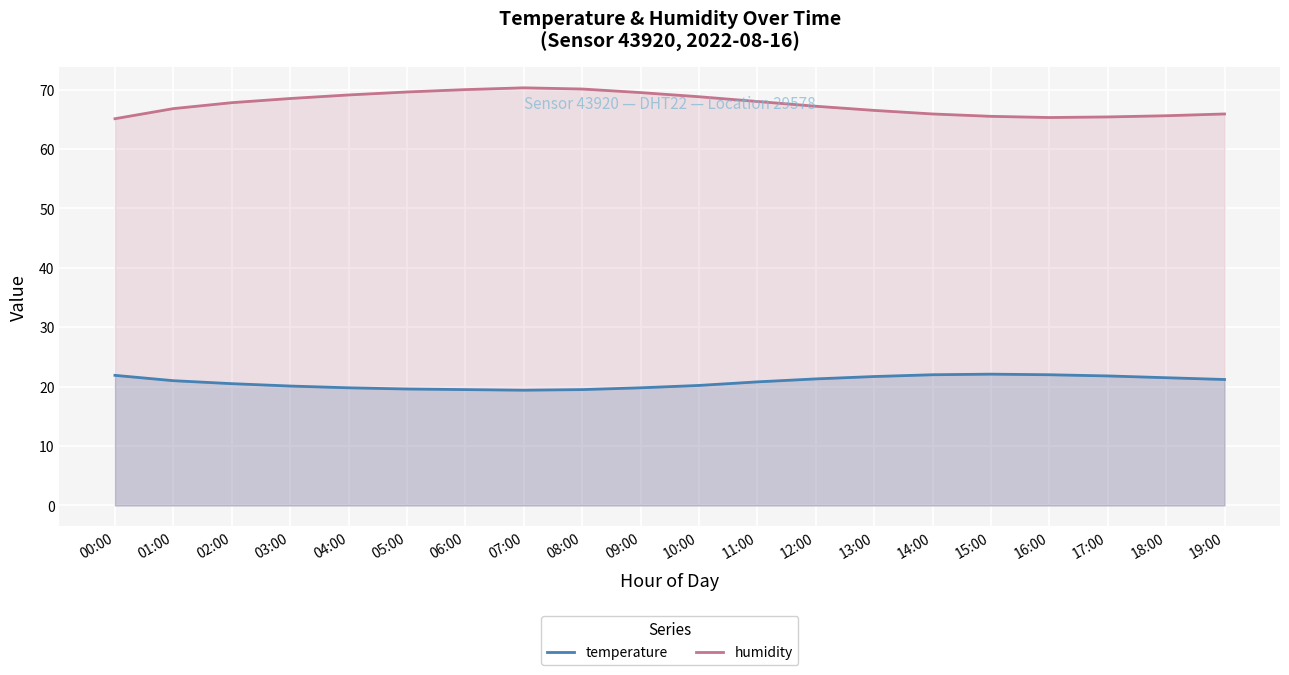

How many values in the humidity series are below 67?

9